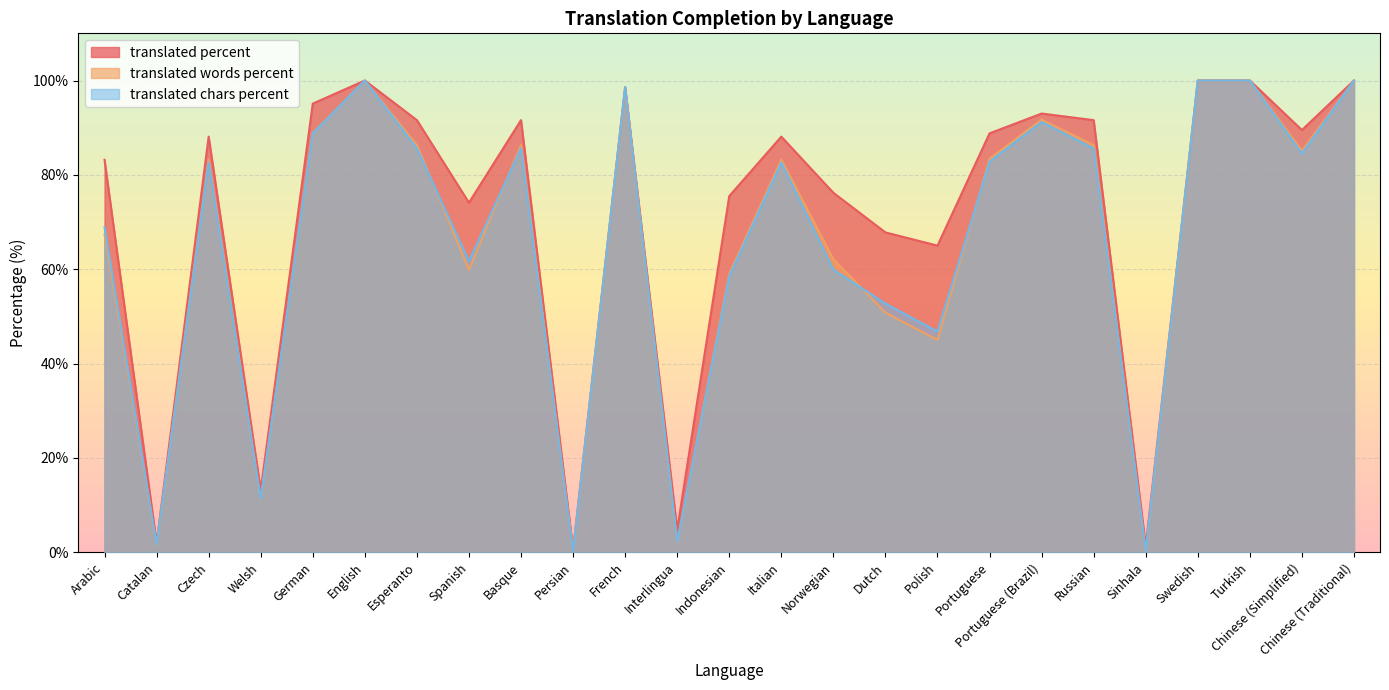

Reading right to left, what are all the values shown in this chart?

translated_percent: Chinese (Traditional)=100.0	Chinese (Simplified)=89.5	Turkish=100.0	Swedish=100.0	Sinhala=1.3	Russian=91.6	Portuguese (Brazil)=93.0	Portuguese=88.8	Polish=65.0	Dutch=67.8	Norwegian=76.2	Italian=88.1	Indonesian=75.5	Interlingua=4.8	French=98.6	Persian=0.6	Basque=91.6	Spanish=74.1	Esperanto=91.6	English=100.0	German=95.1	Welsh=13.2	Czech=88.1	Catalan=2.0	Arabic=83.2
translated_words_percent: Chinese (Traditional)=100.0	Chinese (Simplified)=85.1	Turkish=100.0	Swedish=100.0	Sinhala=0.1	Russian=86.3	Portuguese (Brazil)=91.7	Portuguese=83.4	Polish=45.0	Dutch=50.8	Norwegian=62.1	Italian=83.2	Indonesian=59.0	Interlingua=2.1	French=98.4	Persian=0.1	Basque=86.3	Spanish=59.9	Esperanto=86.3	English=100.0	German=88.9	Welsh=11.2	Czech=83.2	Catalan=1.5	Arabic=67.4
translated_chars_percent: Chinese (Traditional)=100.0	Chinese (Simplified)=84.5	Turkish=100.0	Swedish=100.0	Sinhala=0.2	Russian=85.6	Portuguese (Brazil)=91.2	Portuguese=82.8	Polish=46.8	Dutch=52.7	Norwegian=59.9	Italian=82.6	Indonesian=58.5	Interlingua=2.2	French=98.6	Persian=0.1	Basque=85.6	Spanish=61.7	Esperanto=85.6	English=100.0	German=88.8	Welsh=11.3	Czech=82.6	Catalan=1.6	Arabic=68.9